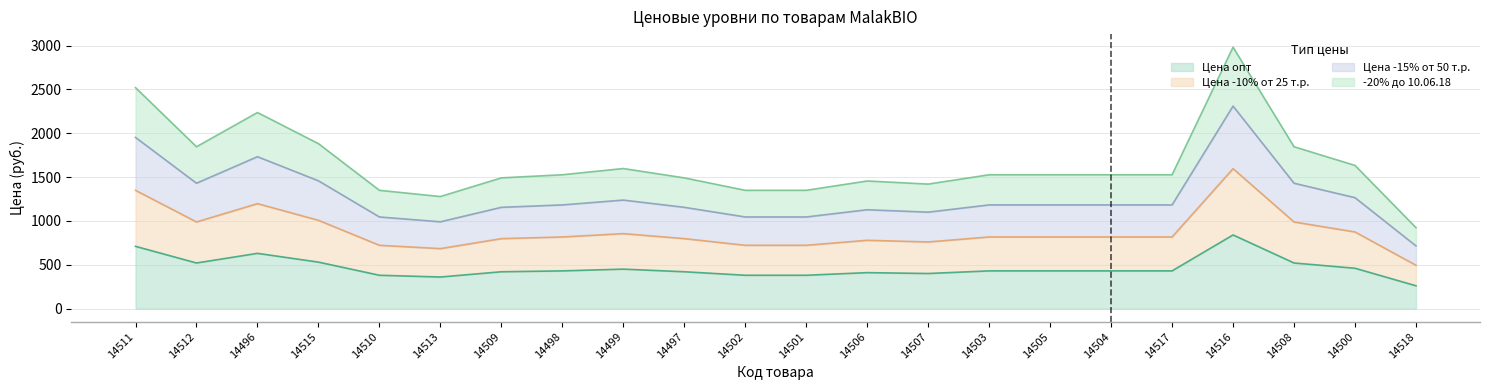

What is the average value of the Цена опт series?

464.5